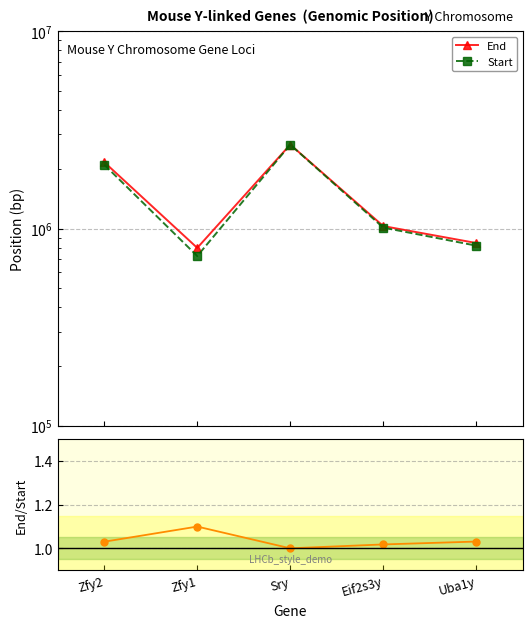

The value of Start at Zfy1 is 725128.0. True or false?

True